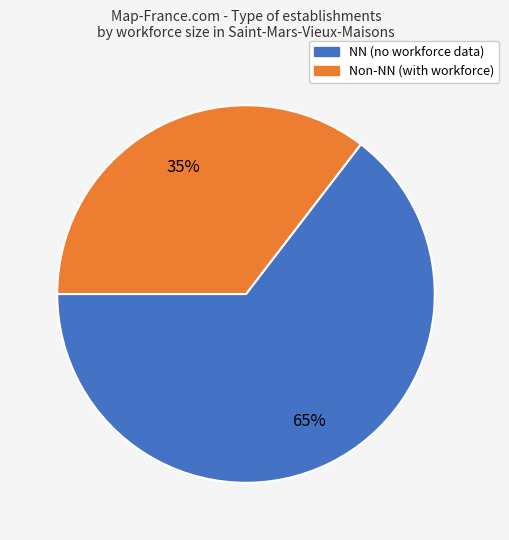

Is there a majority slice in this chart?

Yes